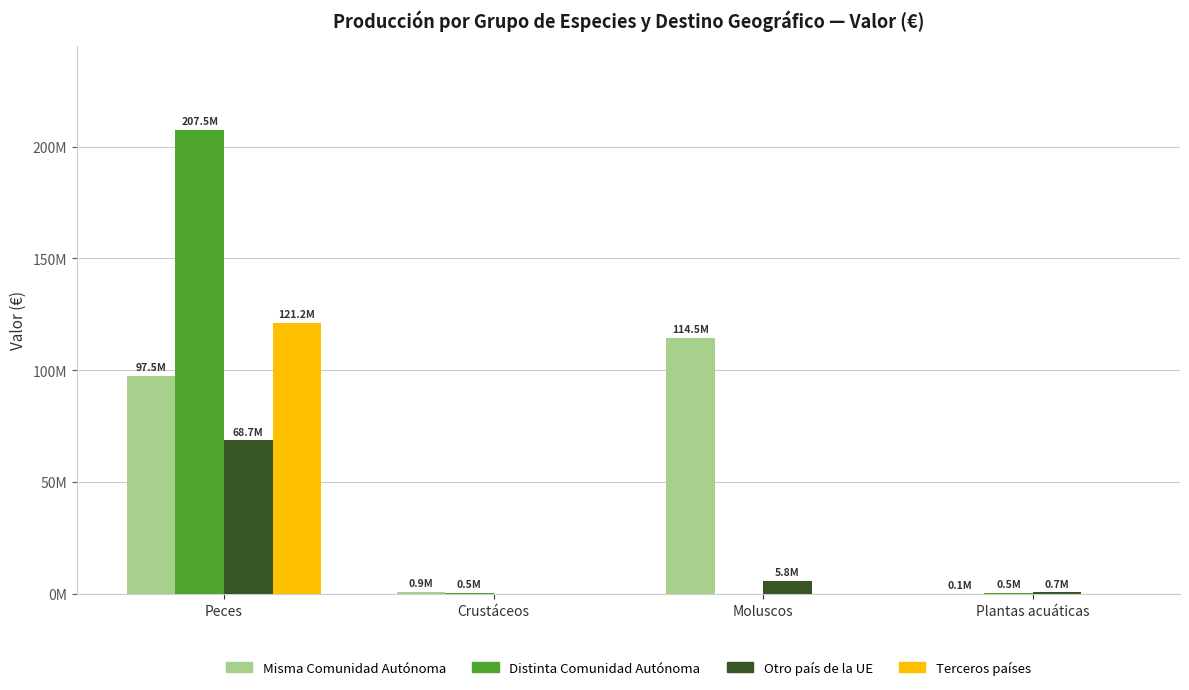

Is the value of Terceros países at Moluscos greater than the value of Distinta Comunidad Autónoma at Moluscos?

No